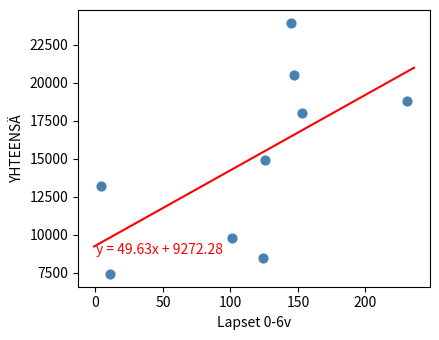

What is the average X value?

116